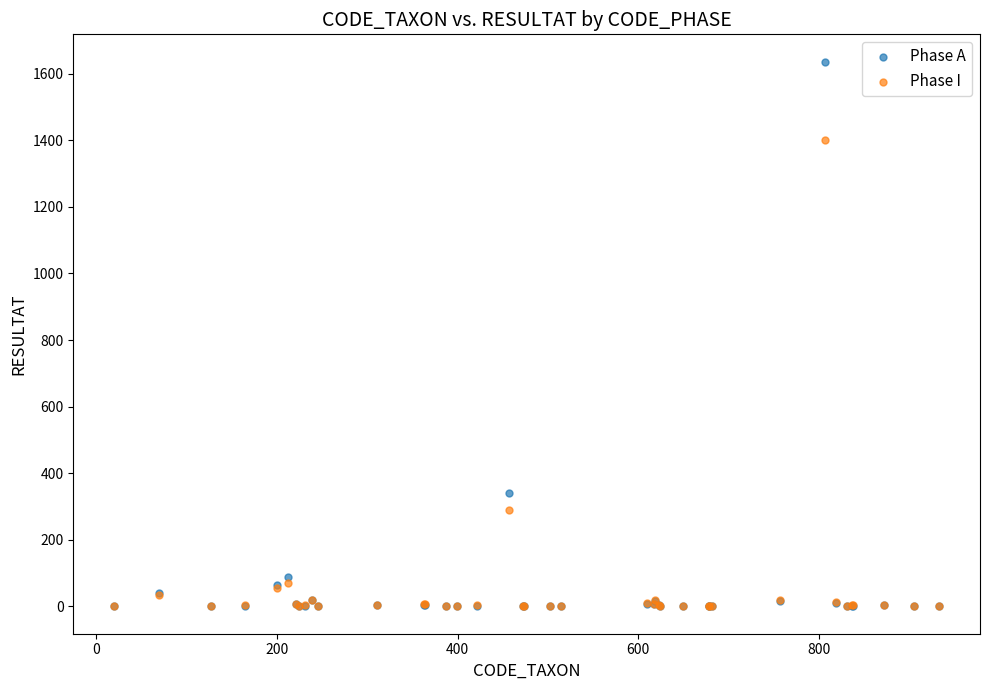

What are all the series names shown in the legend?

Phase A, Phase I